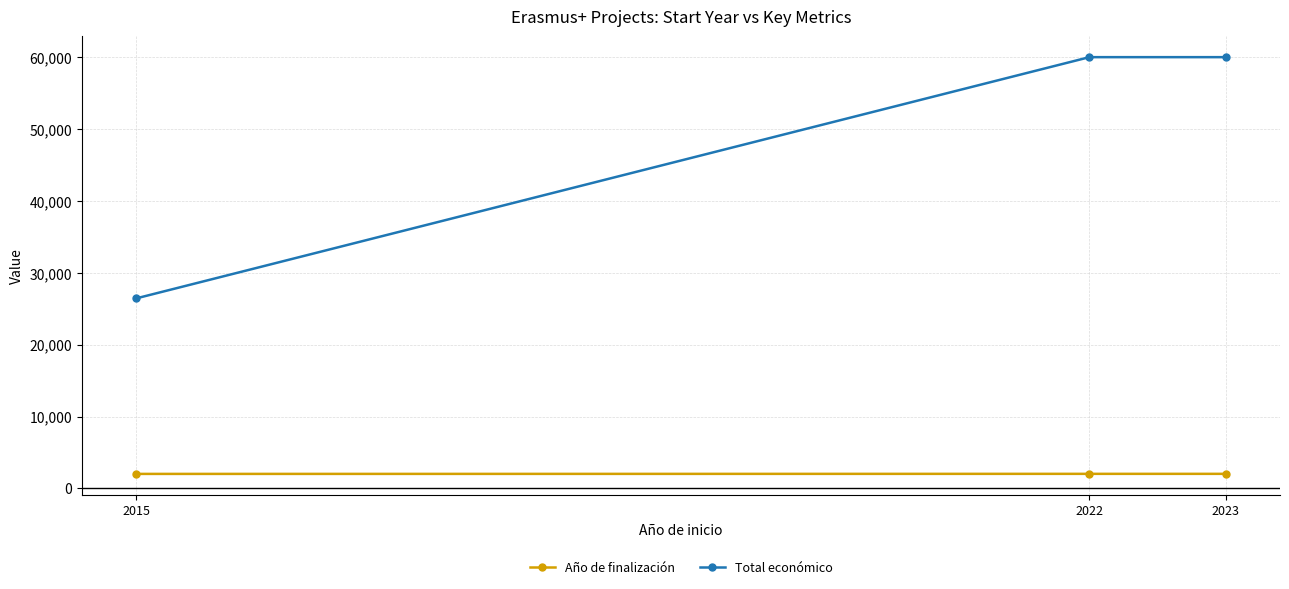

What is the difference between the highest and lowest values at 2015?

24426